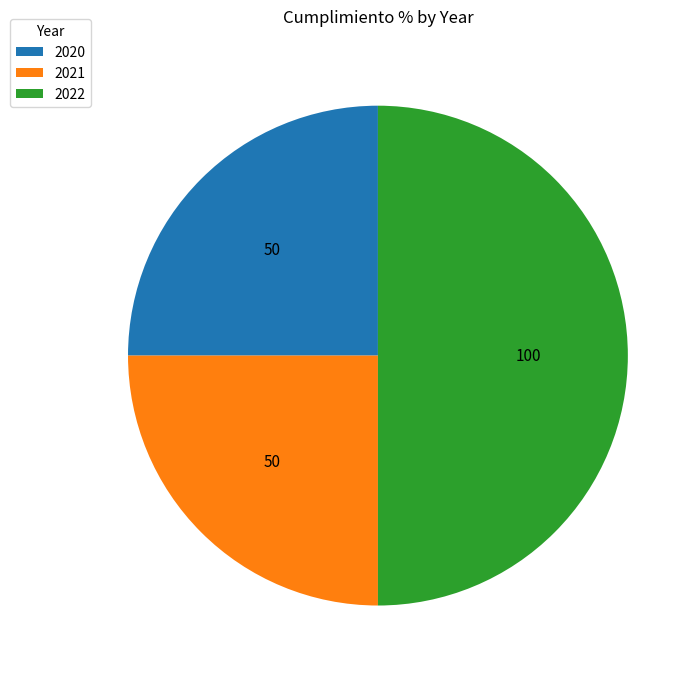

Does 2021 account for over 50% of the chart?

No